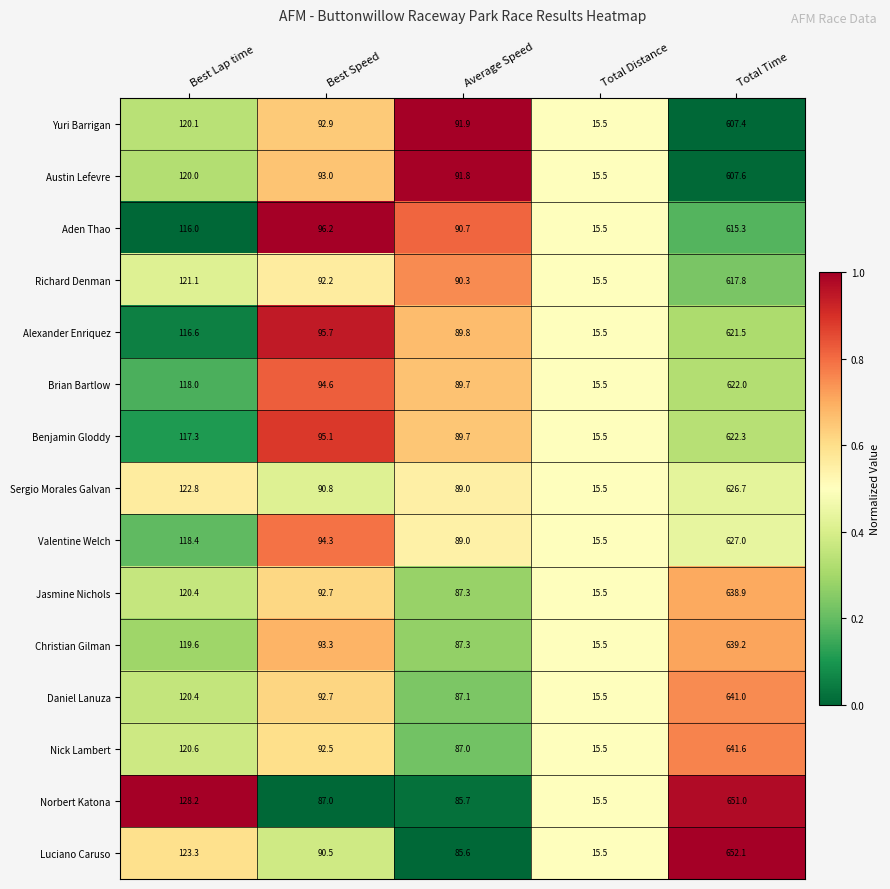

Rank the categories by Yuri Barrigan value from lowest to highest.

Total Distance, Average Speed, Best Speed, Best Lap time, Total Time